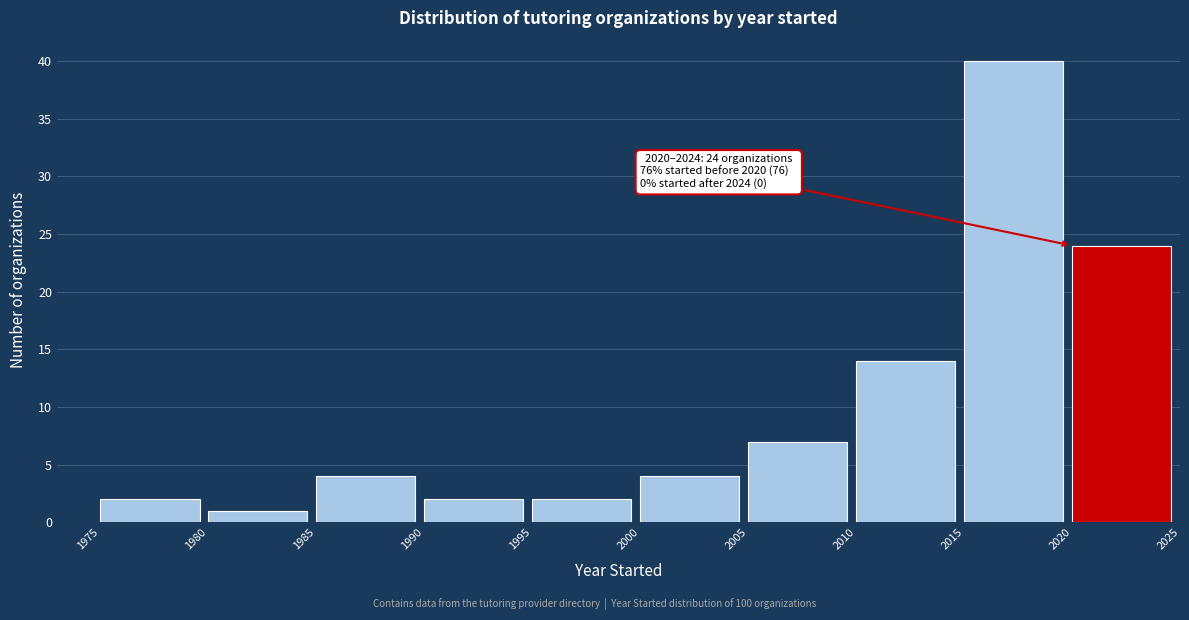

Which range on the x-axis has the tallest bar?

2015 to 2020